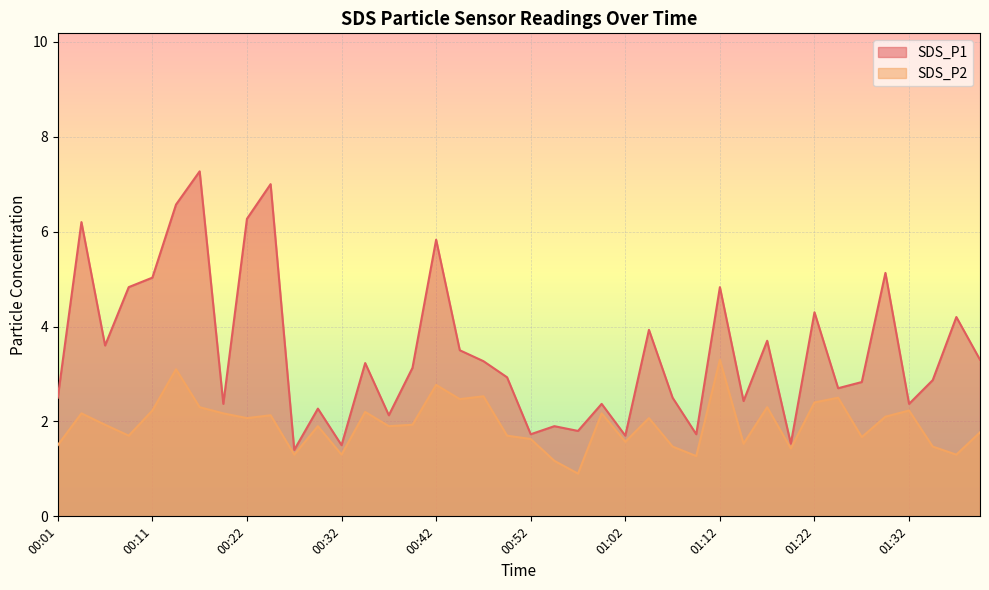

True or false: SDS_P1 and SDS_P2 intersect in this chart.

False